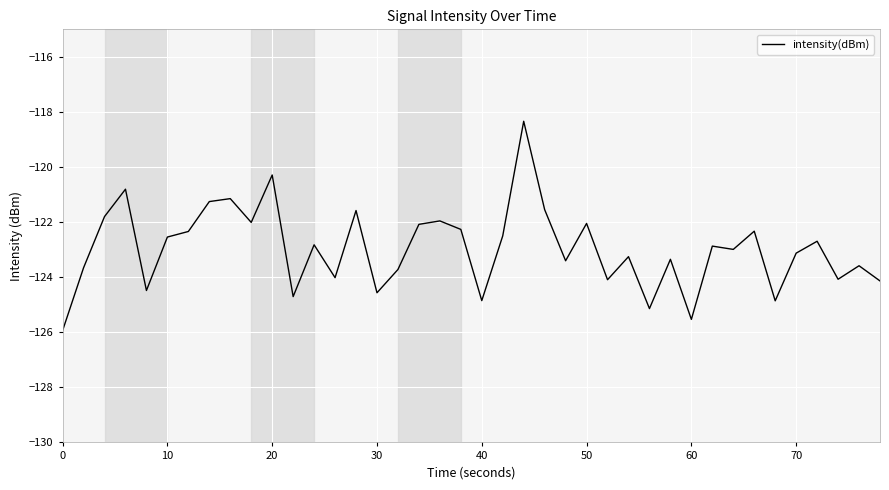

What is the difference between the maximum and minimum values?

7.6